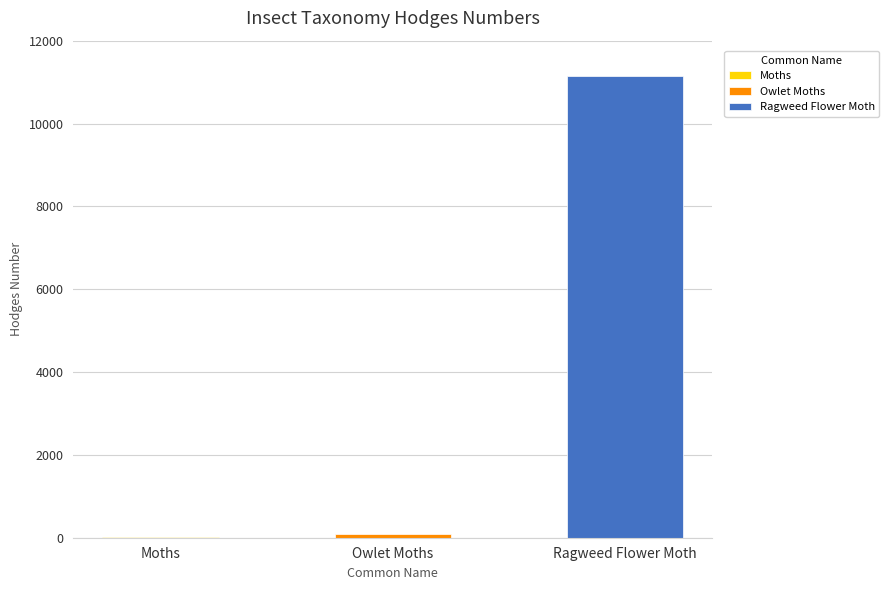

What position from the right is Moths?

3